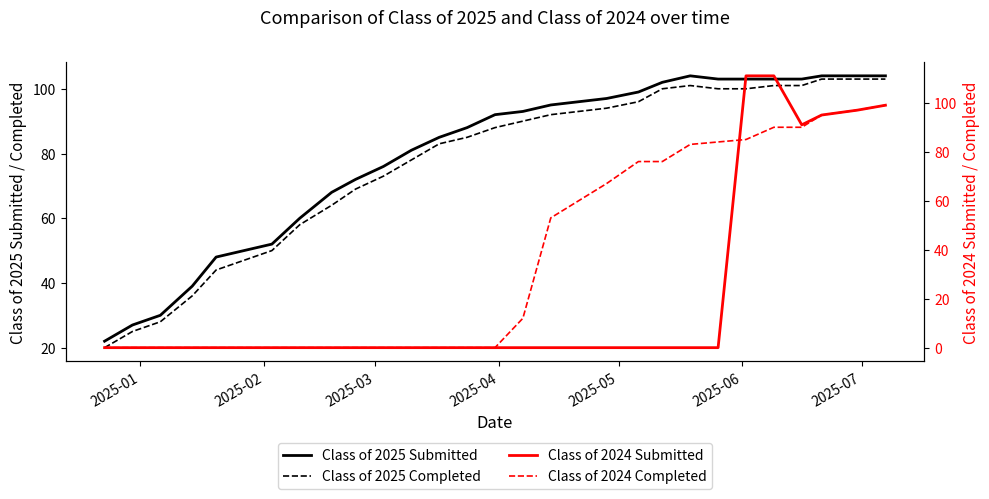

Is it true that Class of 2025 Completed equals 114 at 12?

False